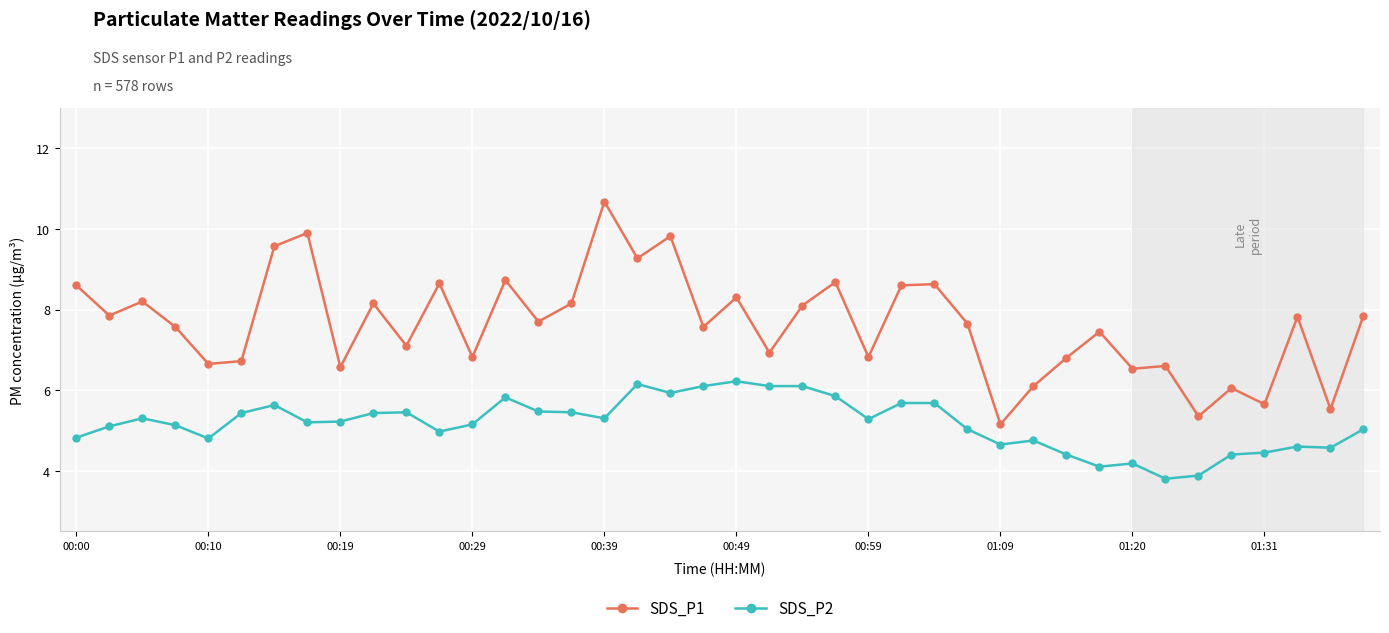

True or false: SDS_P2 and SDS_P1 cross at least once.

False